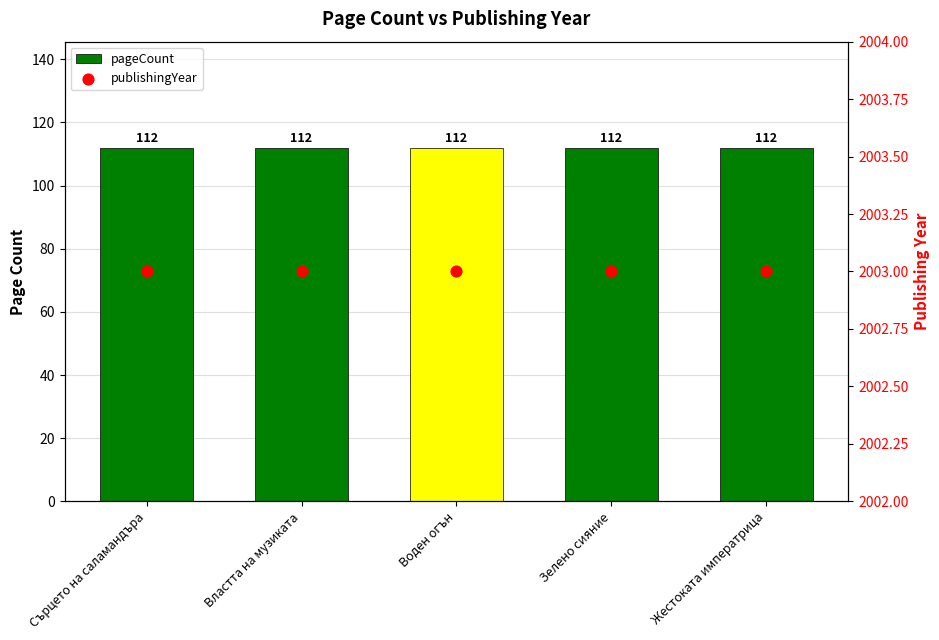

Which series has the largest Y range (max minus min)?

pageCount